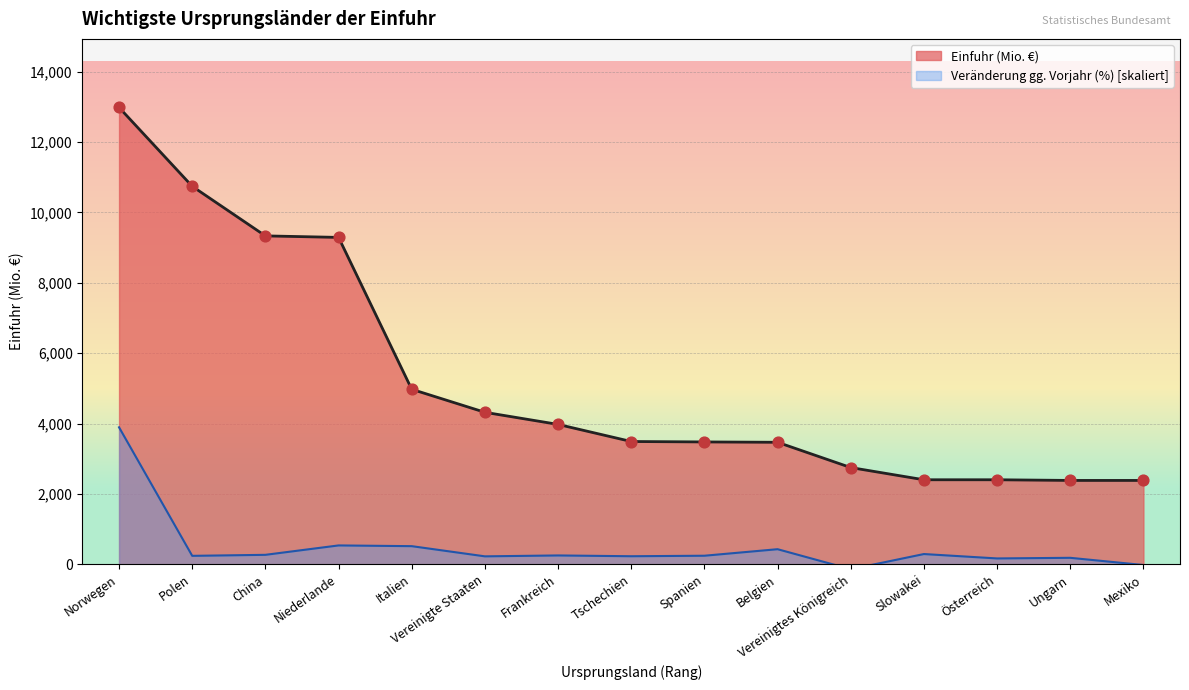

At which category is the sum across all series the highest?

Norwegen